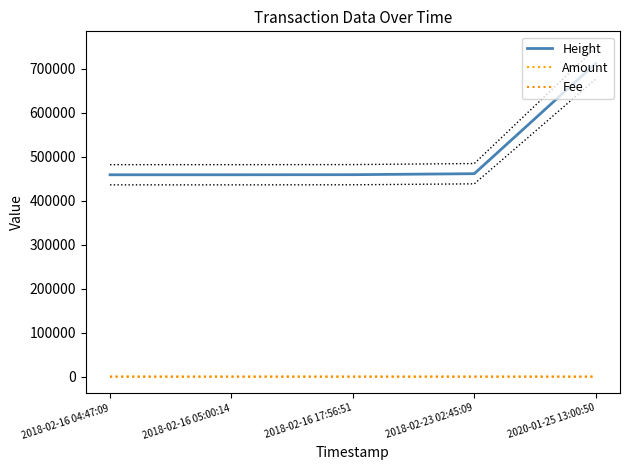

What is the difference between the Height values at 2018-02-16 05:00:14 and 2020-01-25 13:00:50?

253142.0